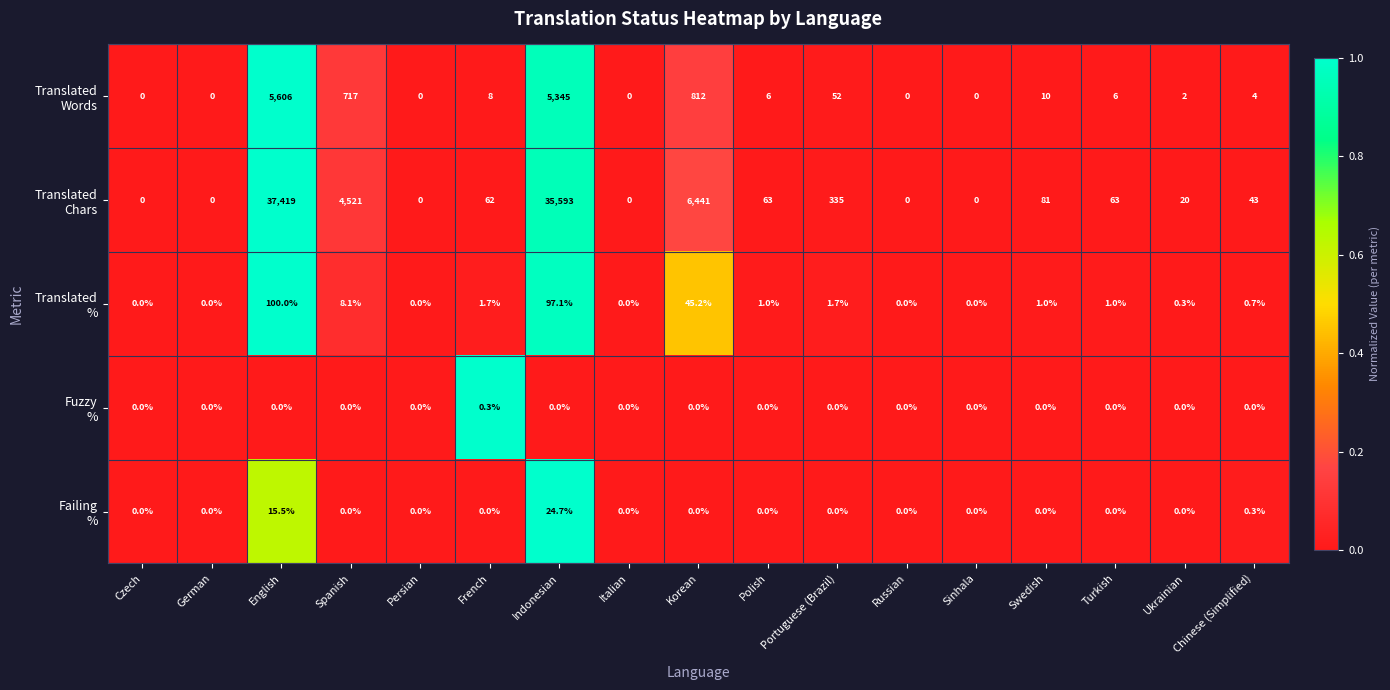

What is the total value across all series at French?

72.0